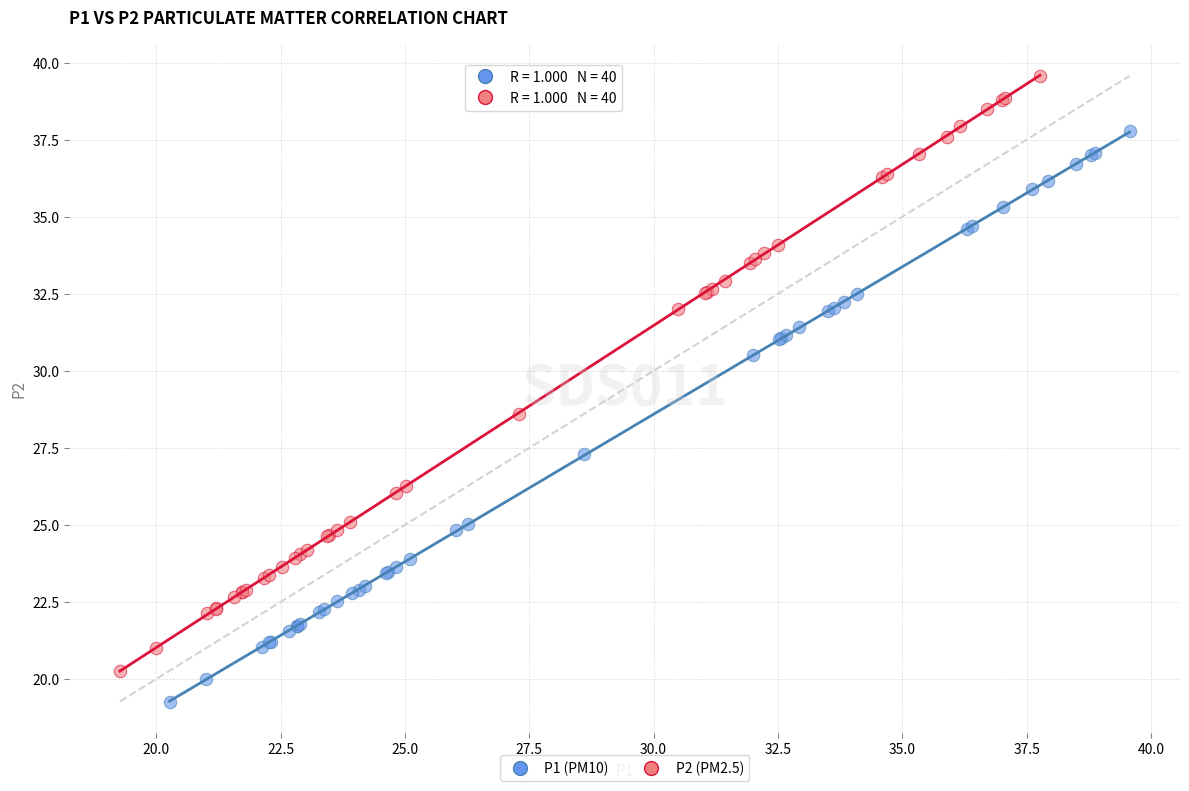

Which series contains the lowest Y value?

P1 (PM10)